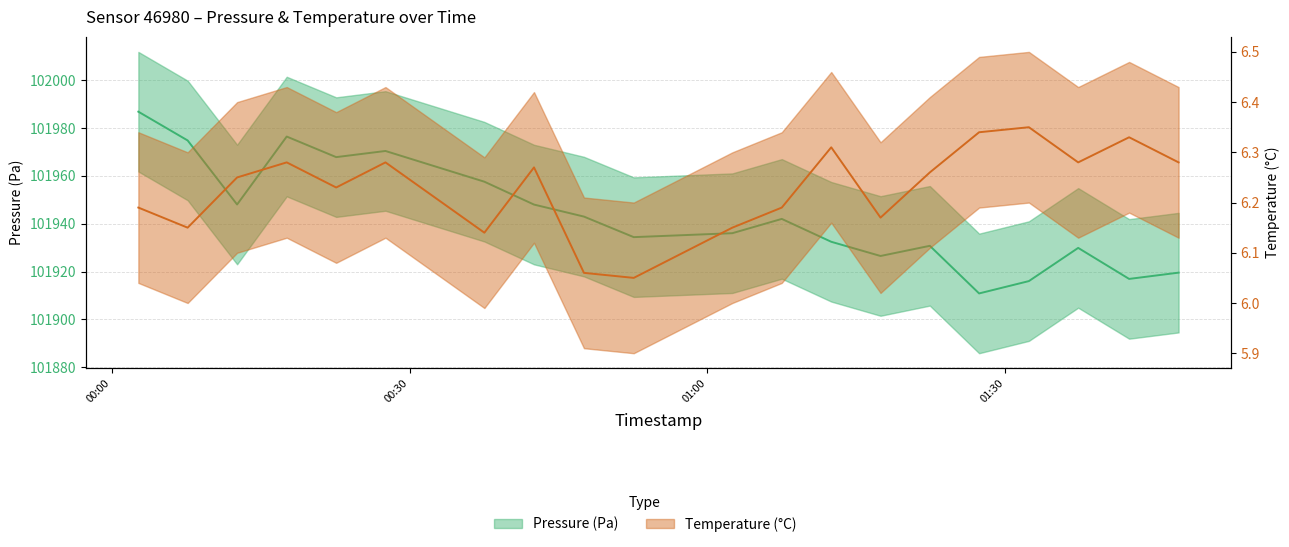

Which label corresponds to the largest value in the chart?

2023-03-18T00:02:40